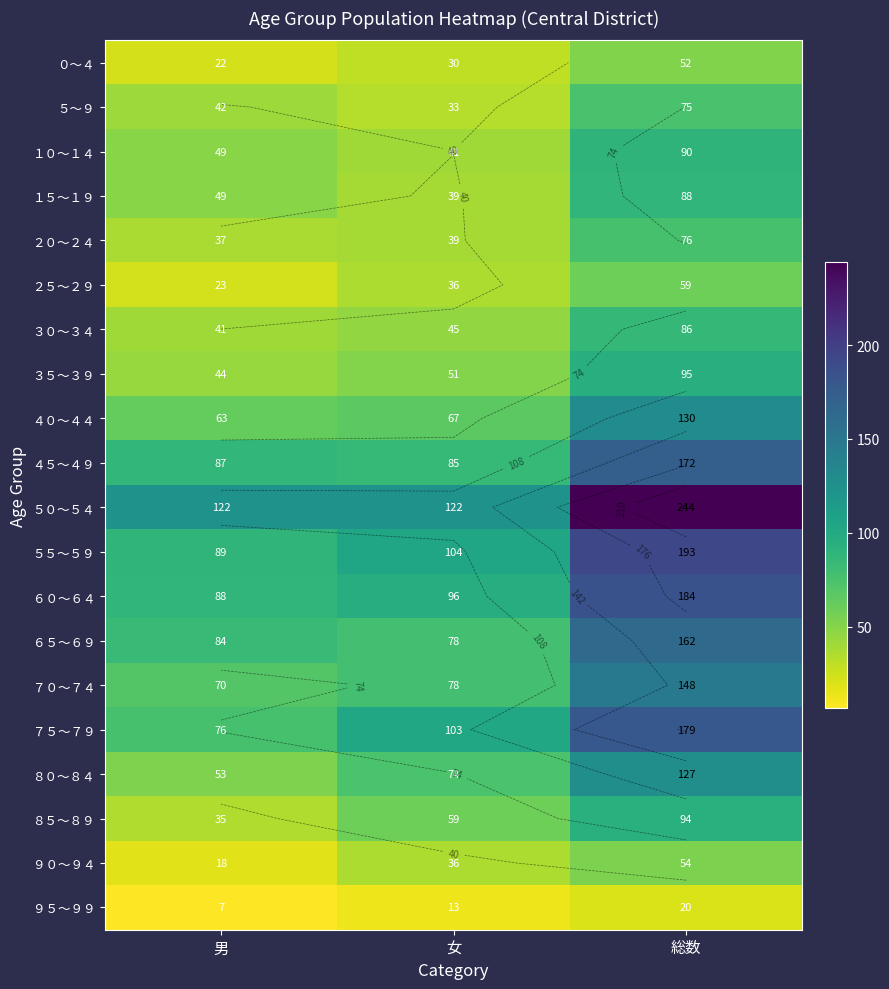

Which category has the lowest value in the ５０～５４ series?

男